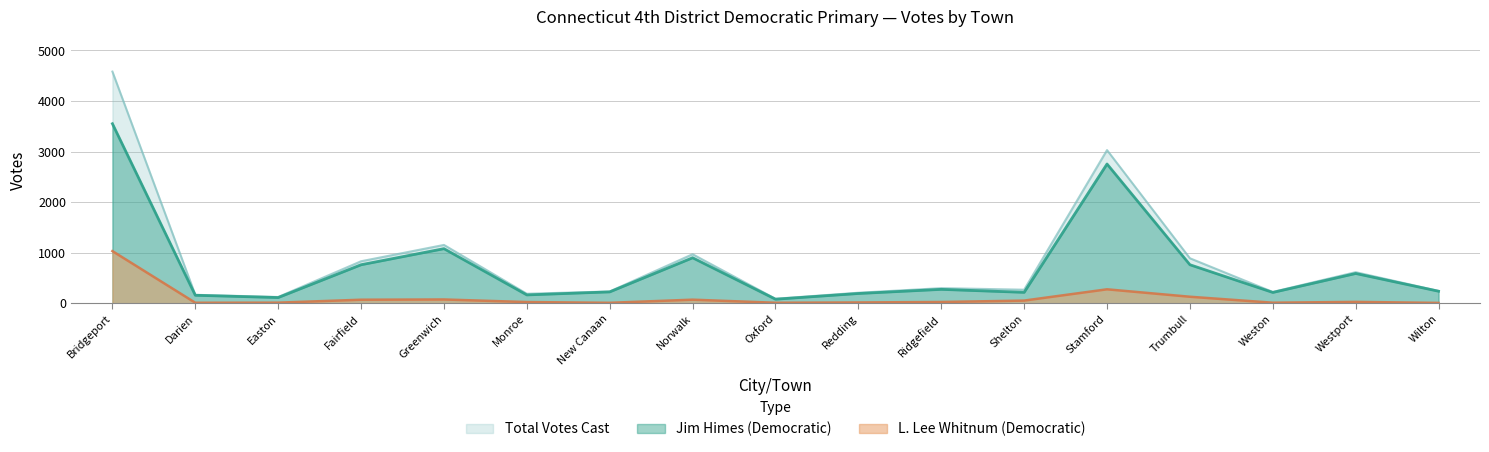

How many data points in L. Lee Whitnum (Democratic) are above 24?

8